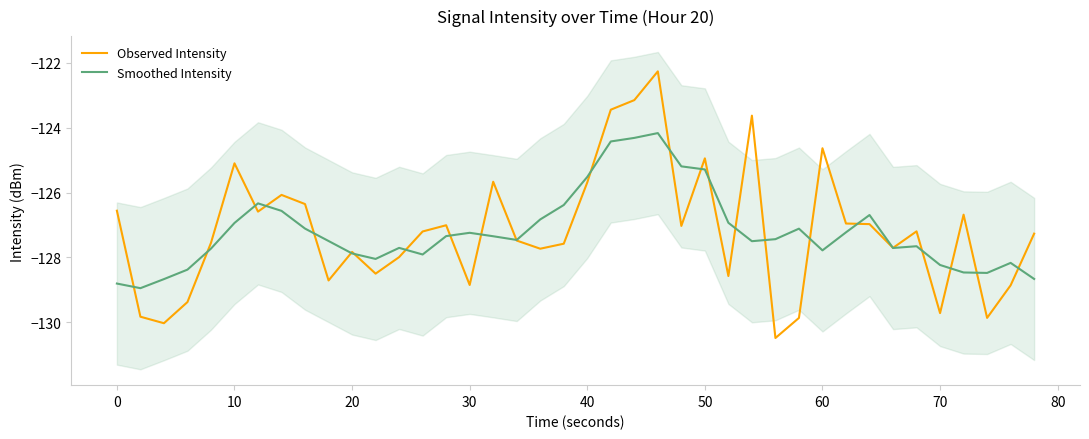

Does the chart display data point markers on the line(s)?

No